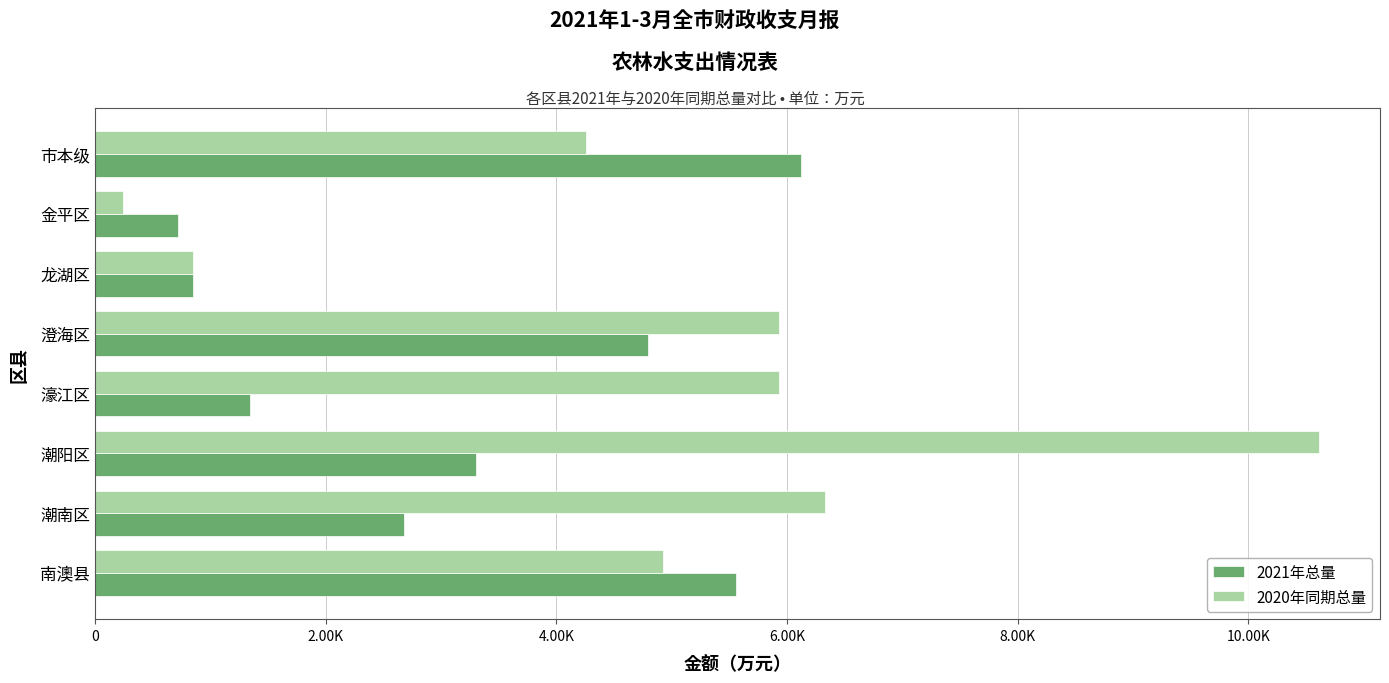

What are all the series names shown in the legend?

2021年总量, 2020年同期总量